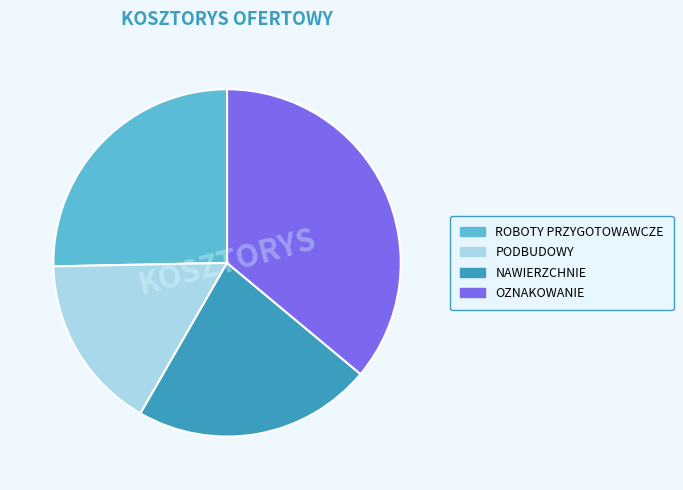

What is the ratio of the value at NAWIERZCHNIE to the value at PODBUDOWY?

1.4